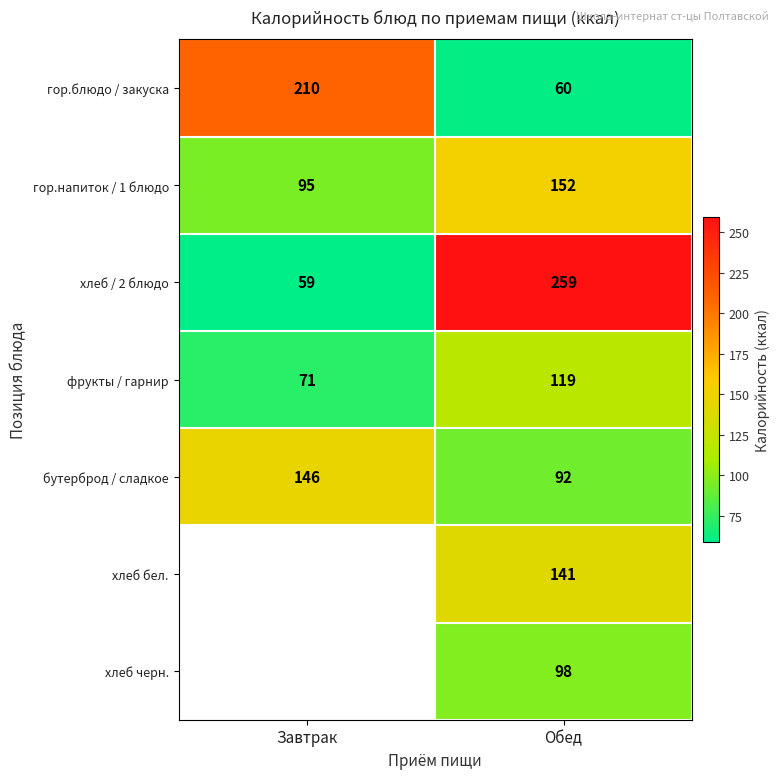

At which category is the sum across all series the highest?

Обед